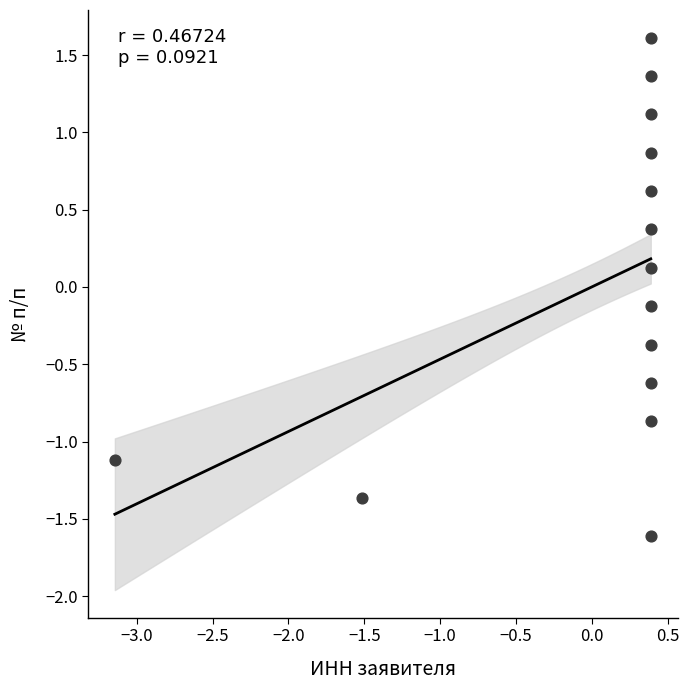

What is the range of X values (max minus min)?

3.5